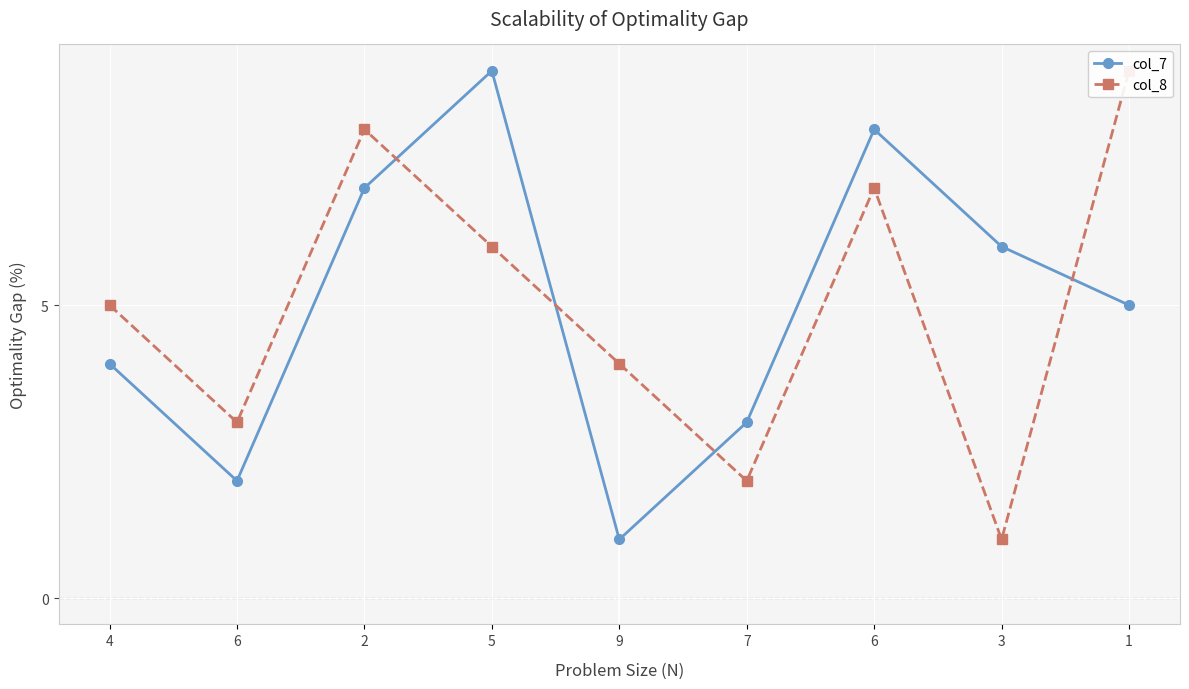

True or false: col_7 has a value of 7 at 4.

False